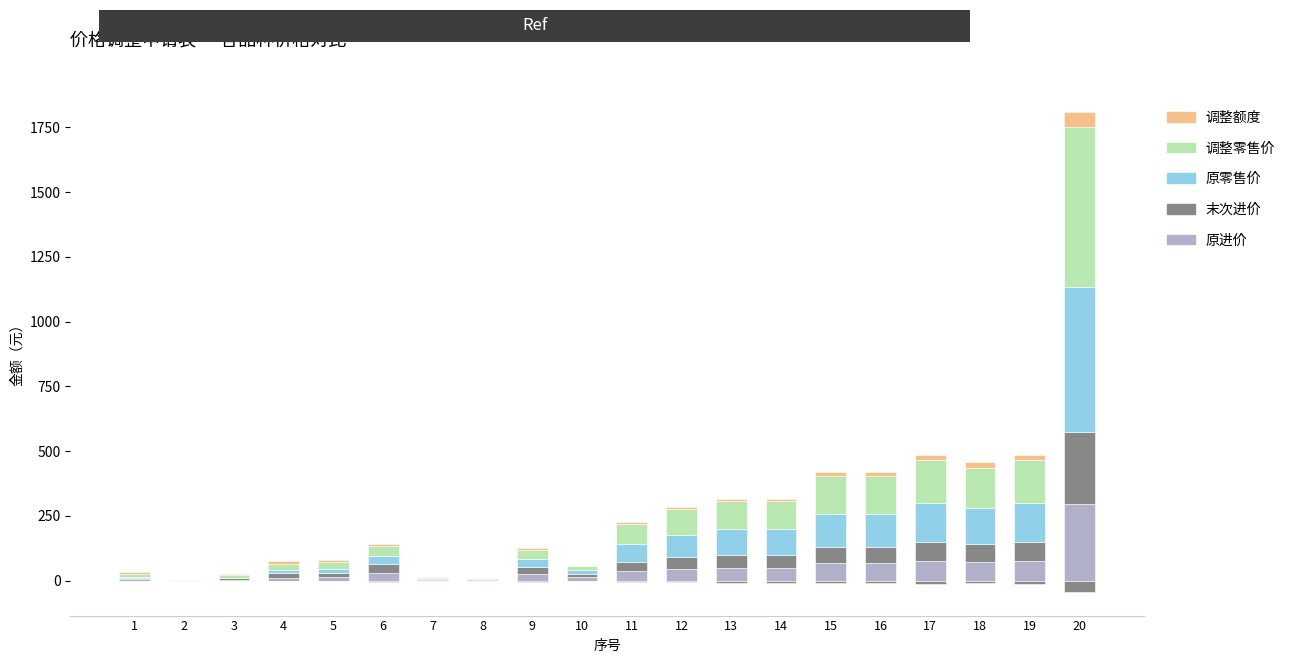

Between 12 and 13, which is larger?

13